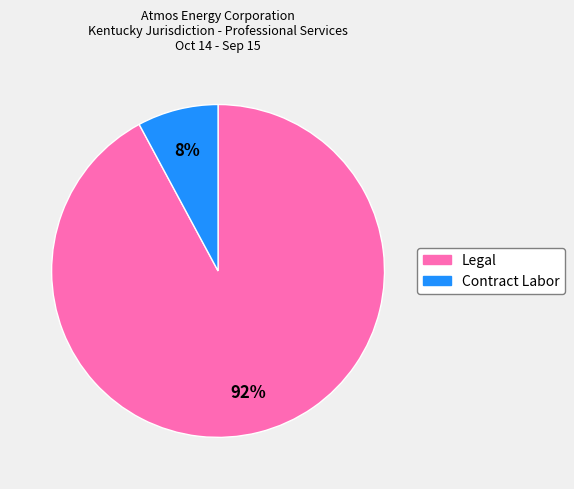

To the nearest percent, what is the average slice percentage?

50%